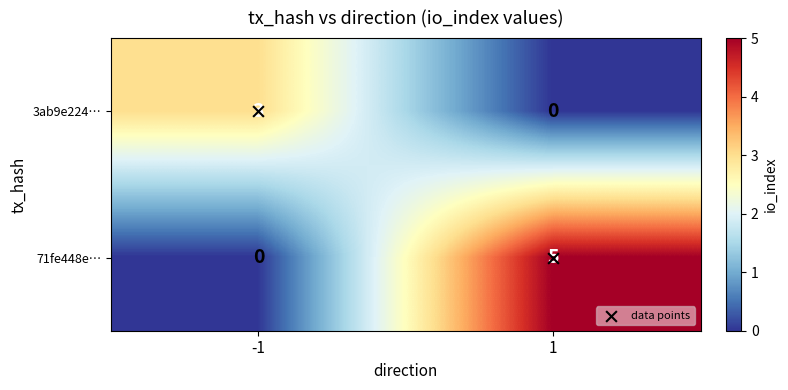

Which series has the largest total across all categories?

71fe448e…